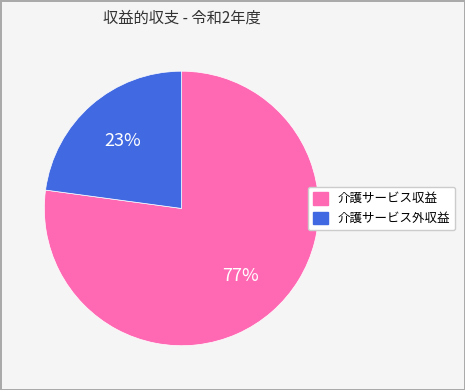

Is the sum of 介護サービス外収益 and 介護サービス収益 greater than half?

Yes